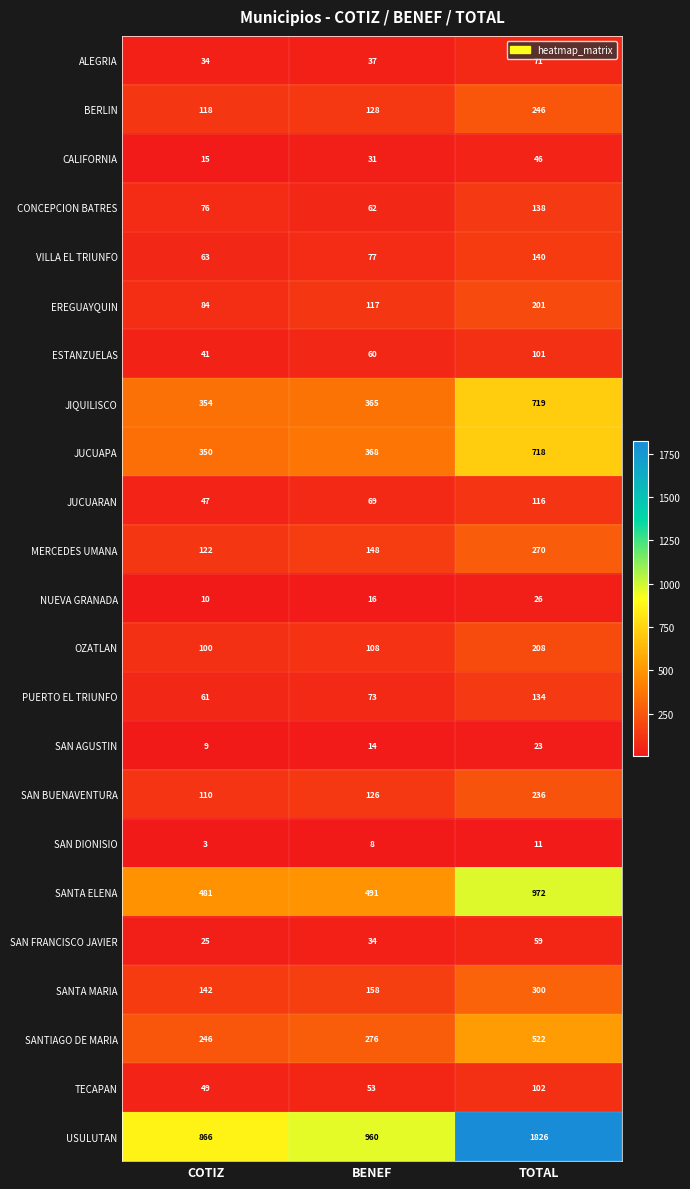

Rank the series by their maximum value, from highest to lowest.

USULUTAN, SANTA ELENA, JIQUILISCO, JUCUAPA, SANTIAGO DE MARIA, SANTA MARIA, MERCEDES UMANA, BERLIN, SAN BUENAVENTURA, OZATLAN, EREGUAYQUIN, VILLA EL TRIUNFO, CONCEPCION BATRES, PUERTO EL TRIUNFO, JUCUARAN, TECAPAN, ESTANZUELAS, ALEGRIA, SAN FRANCISCO JAVIER, CALIFORNIA, NUEVA GRANADA, SAN AGUSTIN, SAN DIONISIO